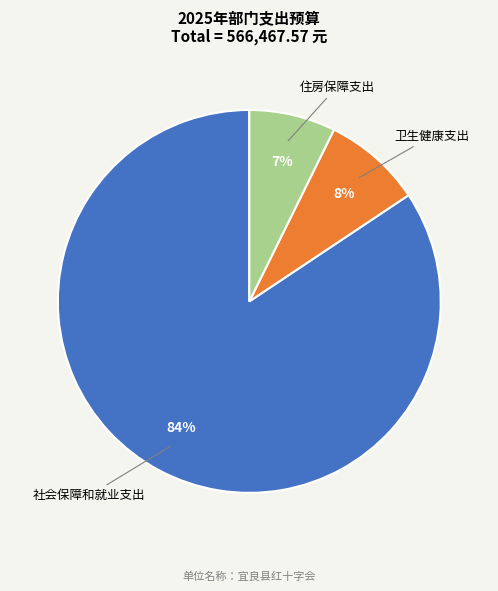

Between 卫生健康支出 and 社会保障和就业支出, which is larger?

社会保障和就业支出